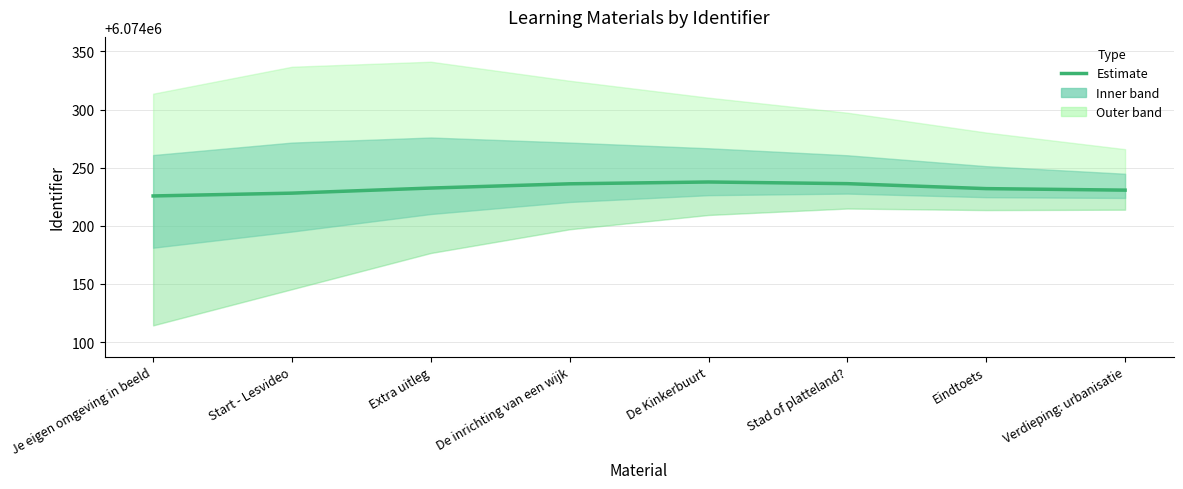

What is the difference between the second highest and minimum values?

10.6